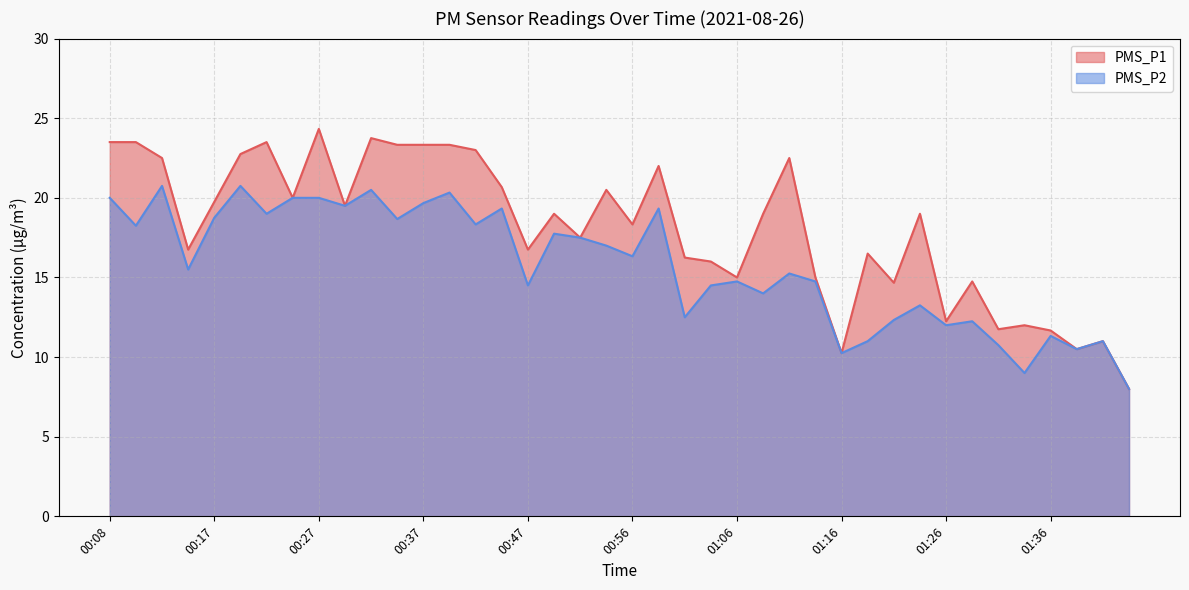

How many interior local peaks does the PMS_P1 series have?

12